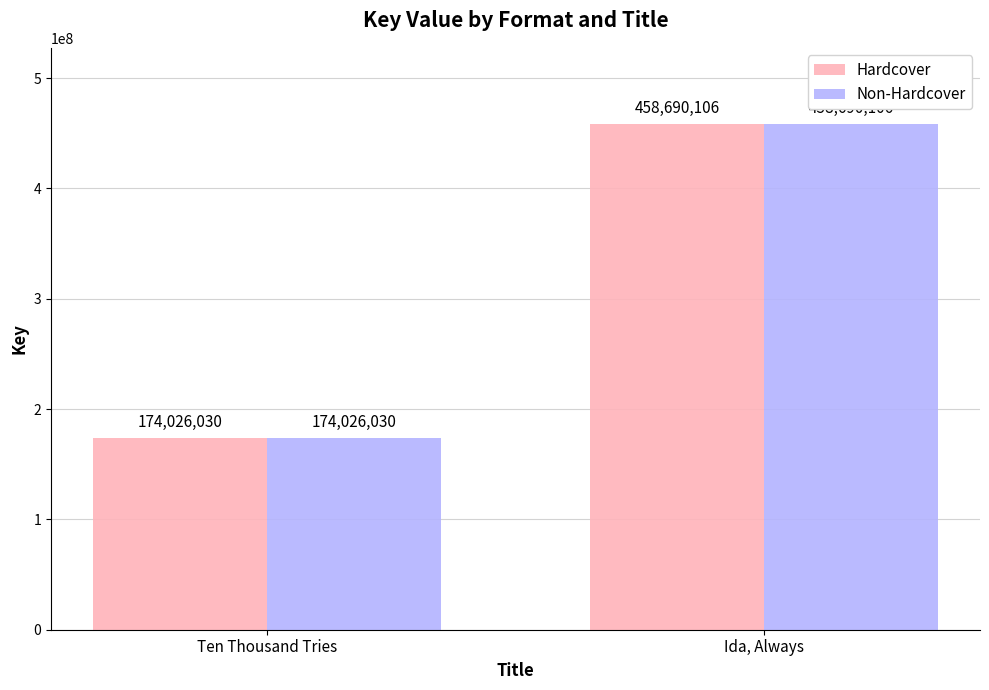

What is the average value of the Hardcover series?

316358068